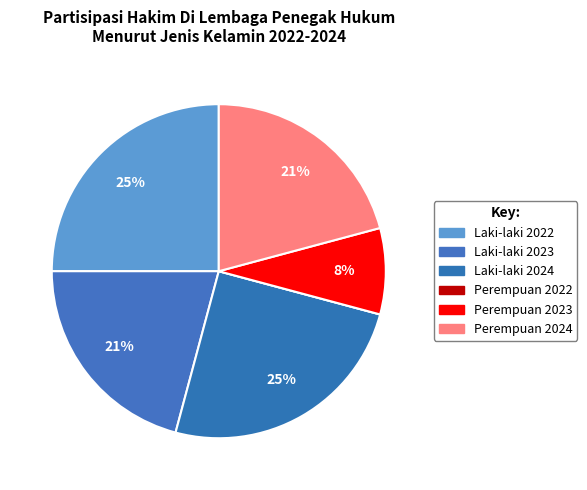

What percentage do Perempuan 2023 and Laki-laki 2022 together represent?

33.3%